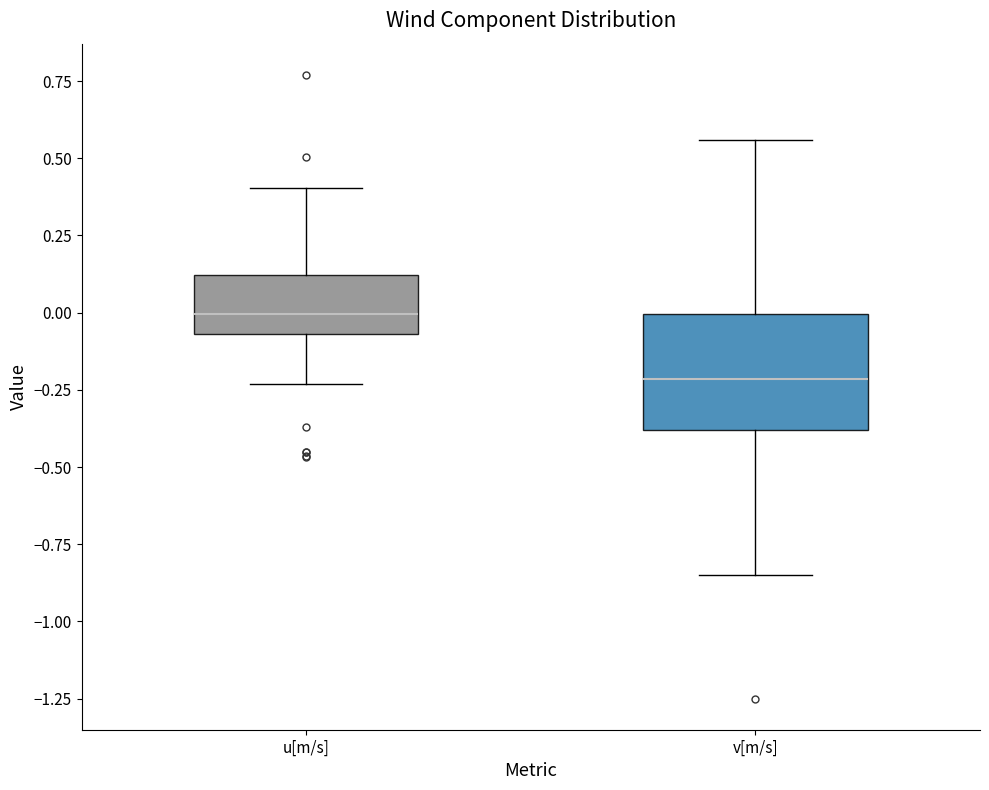

Where does the upper whisker of the box for v[m/s] end on the y-axis? The values are not printed on the chart, so give them approximately, as read against the axis.

0.55